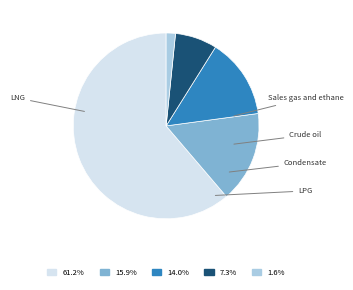

To the nearest percent, what is the difference between the LNG and Condensate slice percentages?

54%